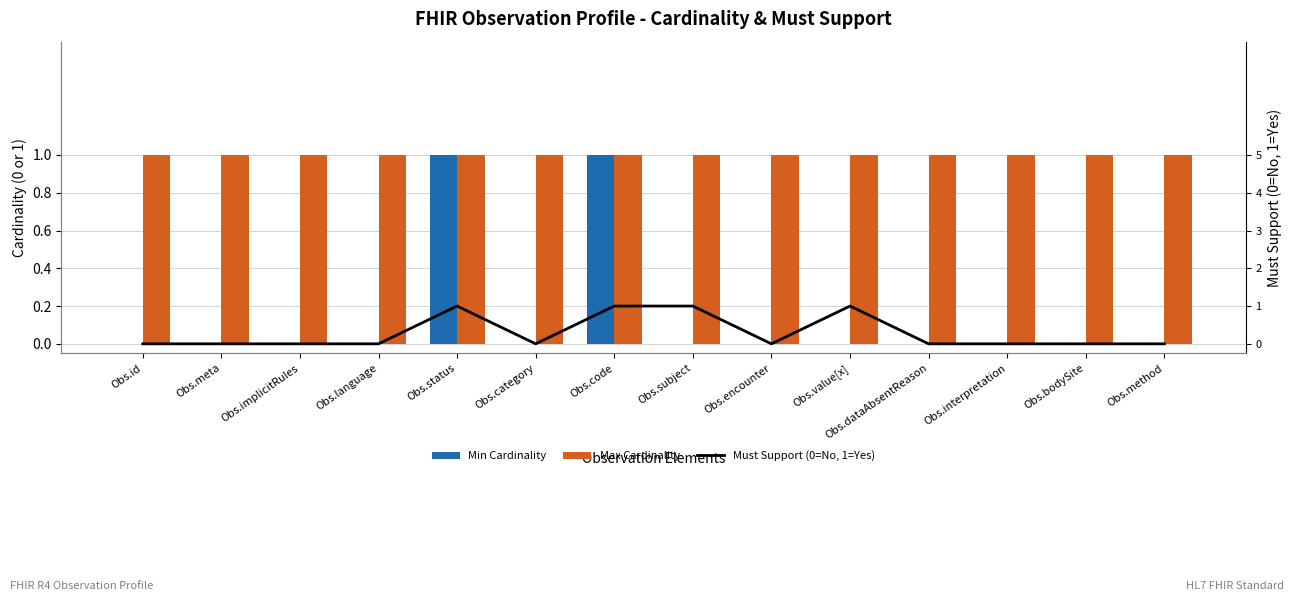

How many distinct data groups are displayed?

3